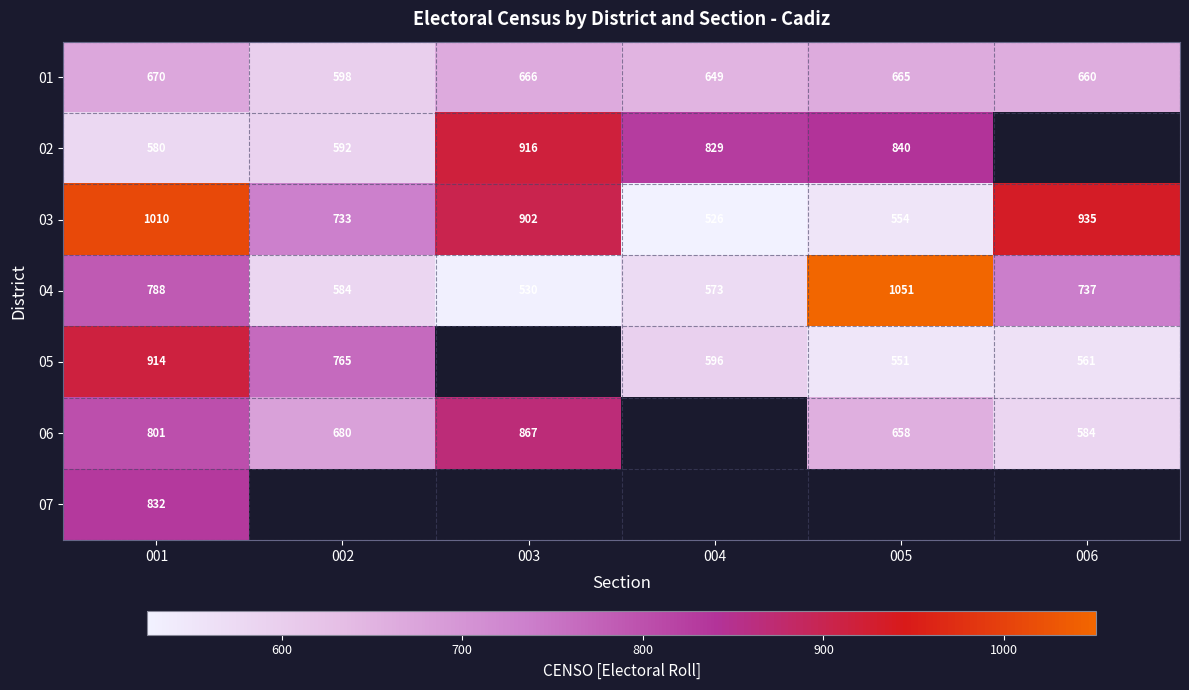

What is the approximate value of 04 at 001, to the nearest 50?

800